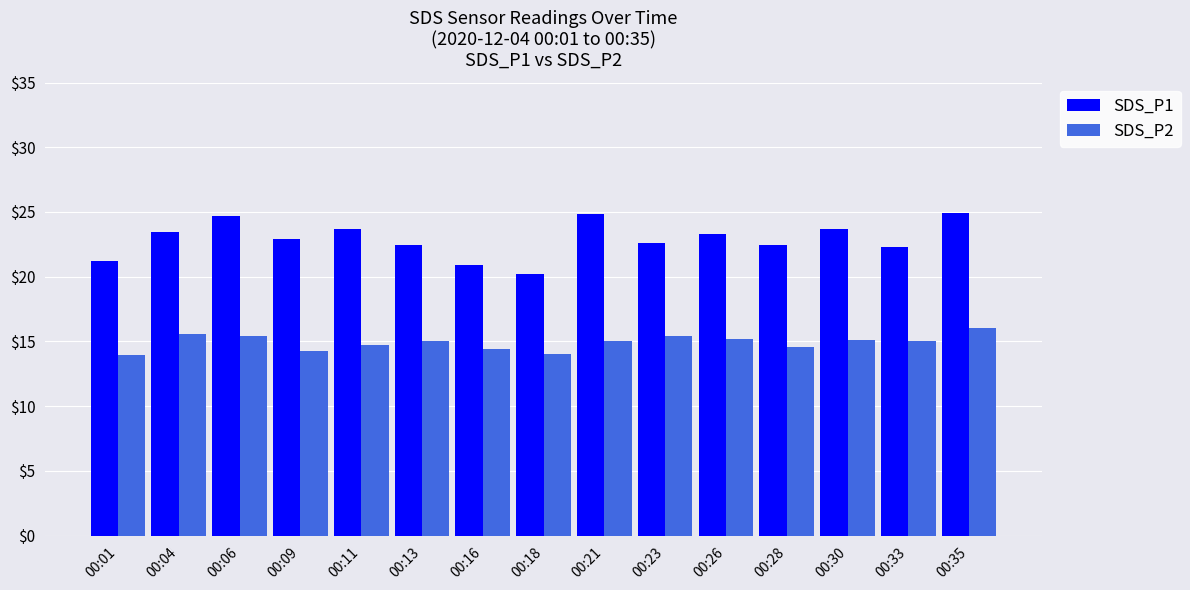

What is the sum of the SDS_P2 values at 00:28 and 00:04?

30.2